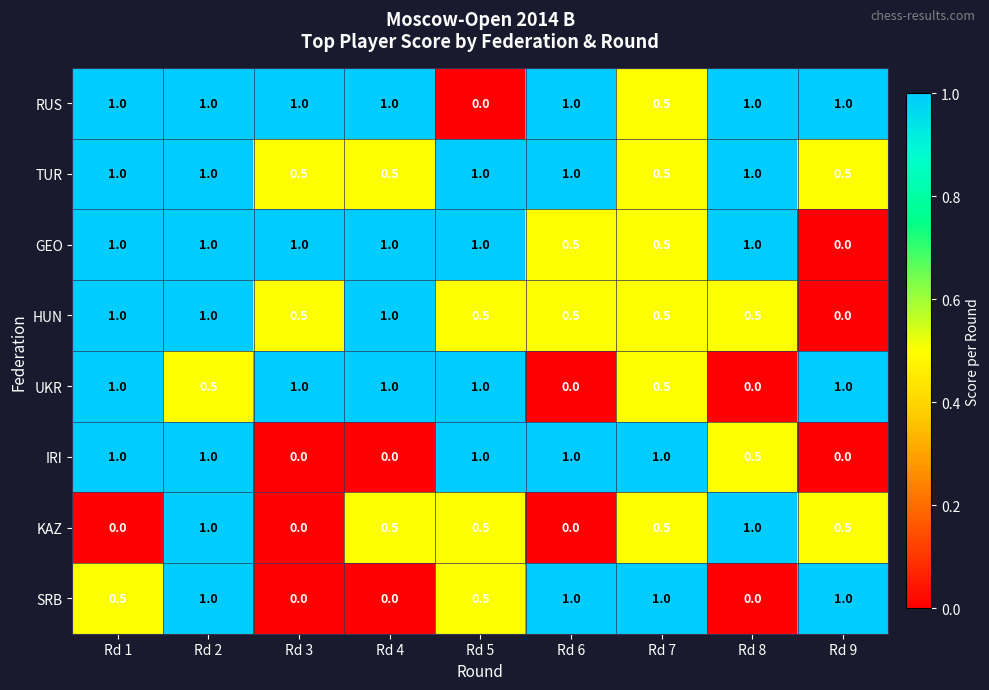

What is the sum of all RUS values?

7.5